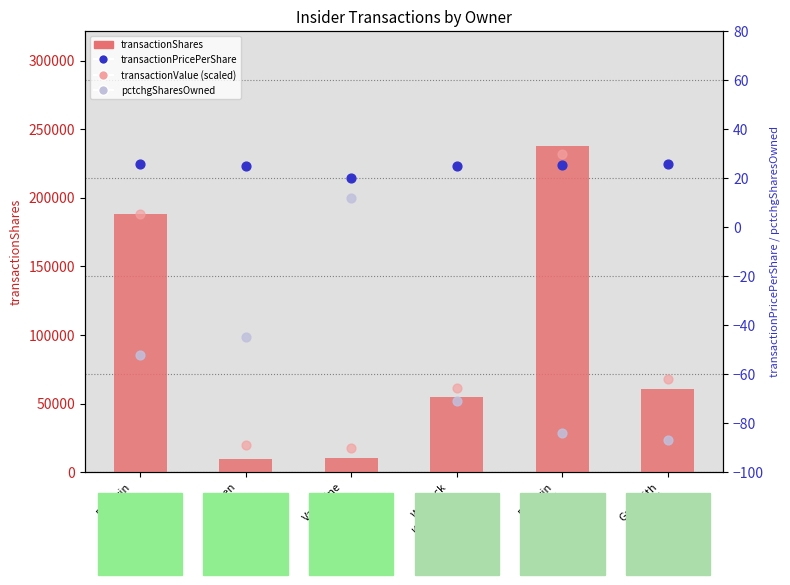

At how many categories does at least one series exceed 166214?

2